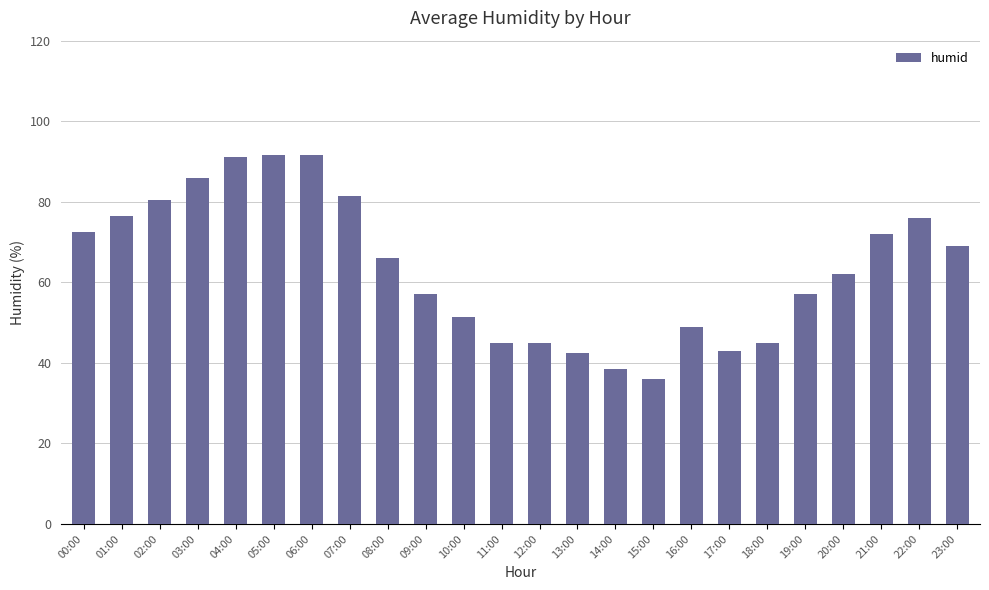

Reading right to left, extract all data points from this chart.

69.0	76.0	72.0	62.0	57.0	45.0	43.0	49.0	36.0	38.5	42.5	45.0	45.0	51.5	57.0	66.0	81.5	91.5	91.5	91.0	86.0	80.5	76.5	72.5